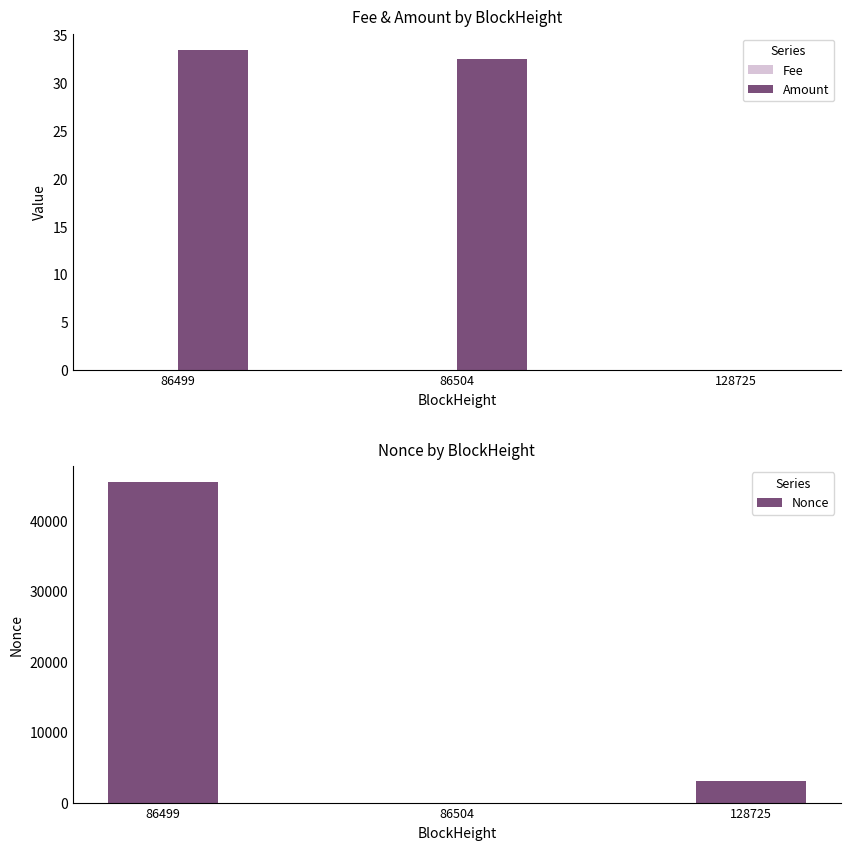

Count the number of categories in the chart.

3